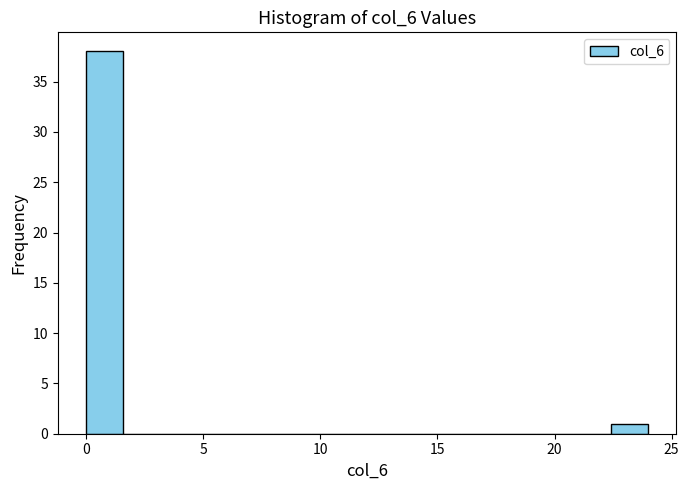

Read against the x-axis, roughly where is the centre of the tallest bar?

1.0